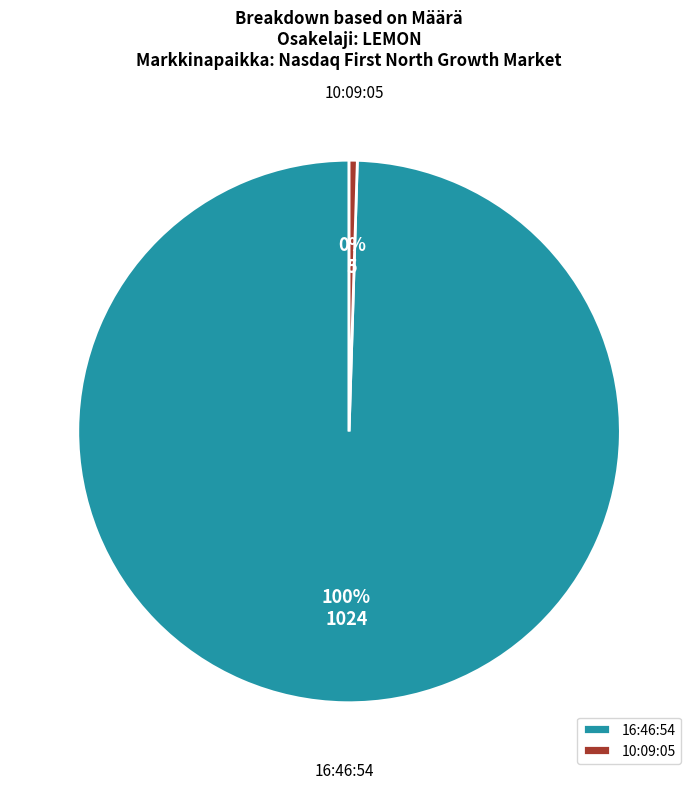

To the nearest percent, what is the combined percentage of 16:46:54 and 10:09:05?

100%